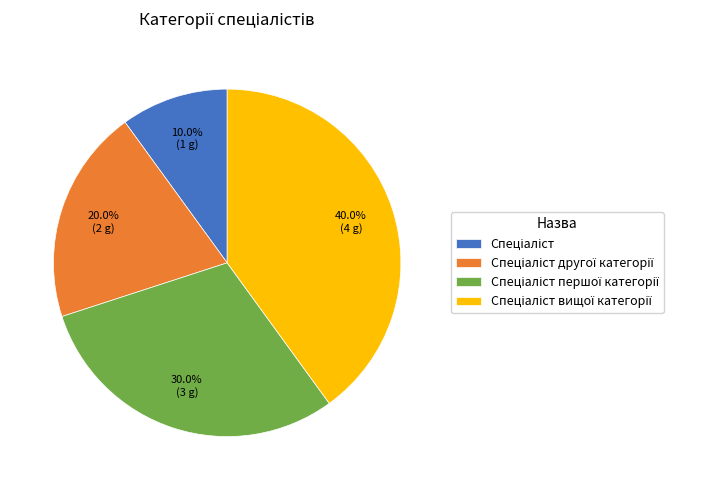

Is there any slice that represents more than half of the pie?

No